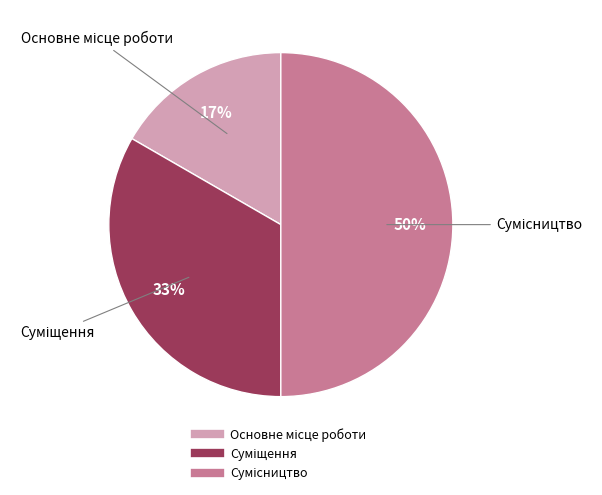

To the nearest percent, what is the difference between the largest and smallest slice percentages?

33%